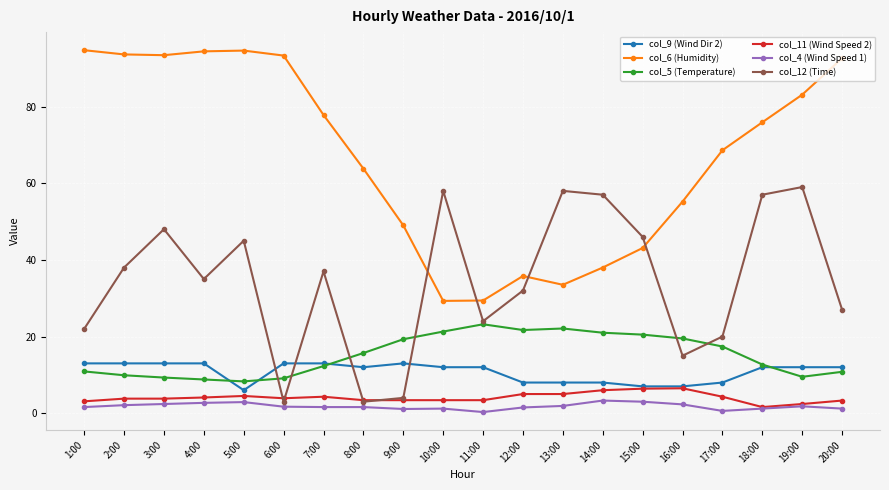

True or false: col_11 (Wind Speed 2) and col_6 (Humidity) intersect in this chart.

False